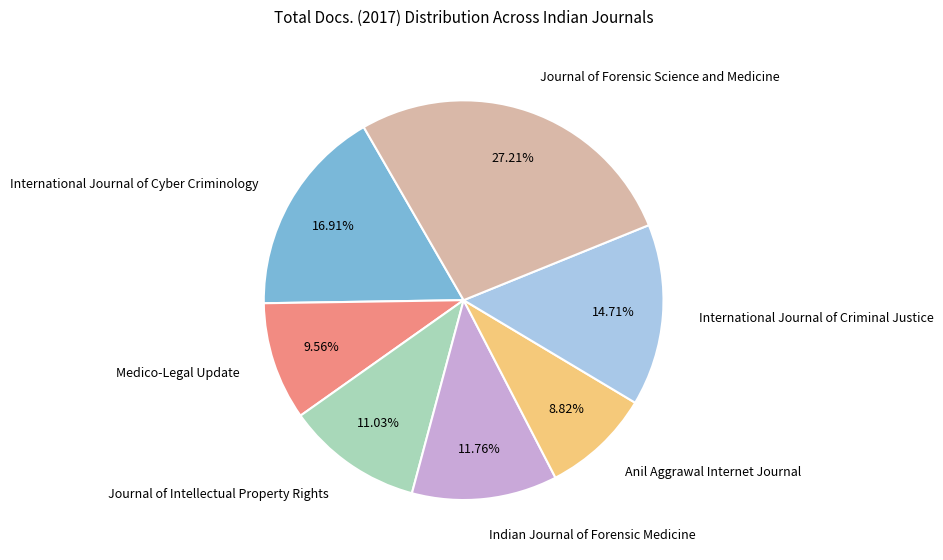

How many slices are in this pie chart?

7